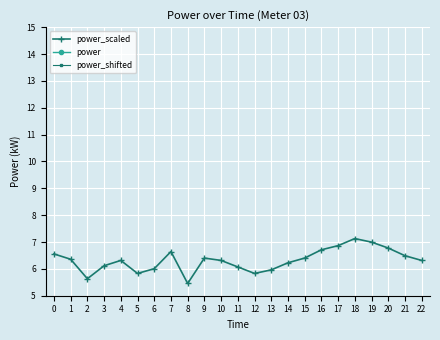

What is the difference between the maximum and second lowest values in the power_scaled series?

1.5